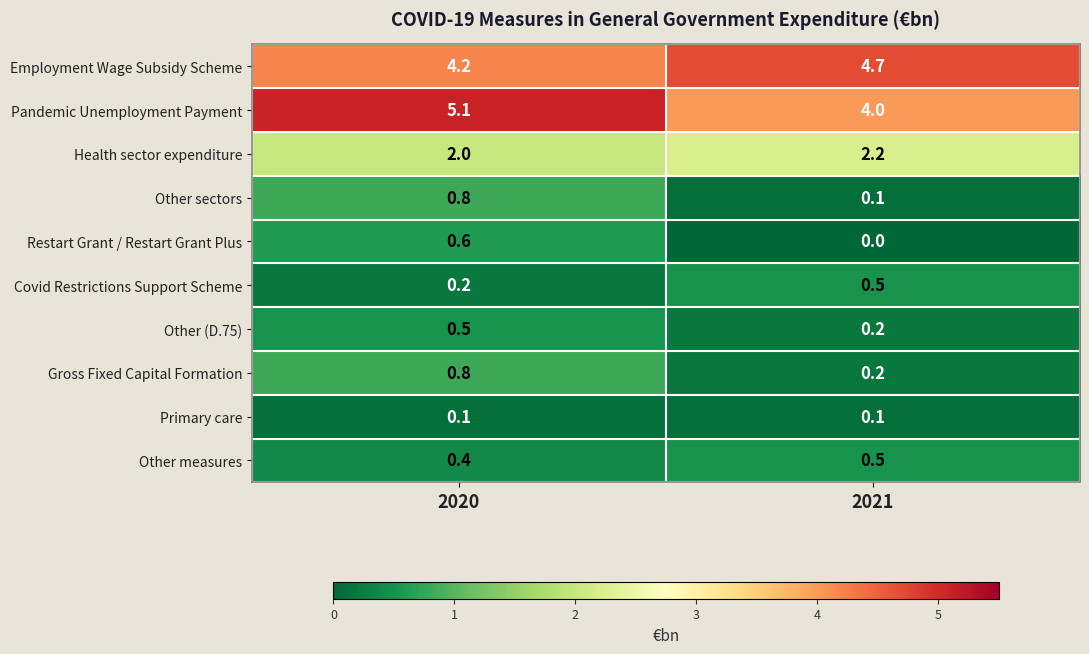

What is the difference between the Pandemic Unemployment Payment values at 2021 and 2020?

1.1